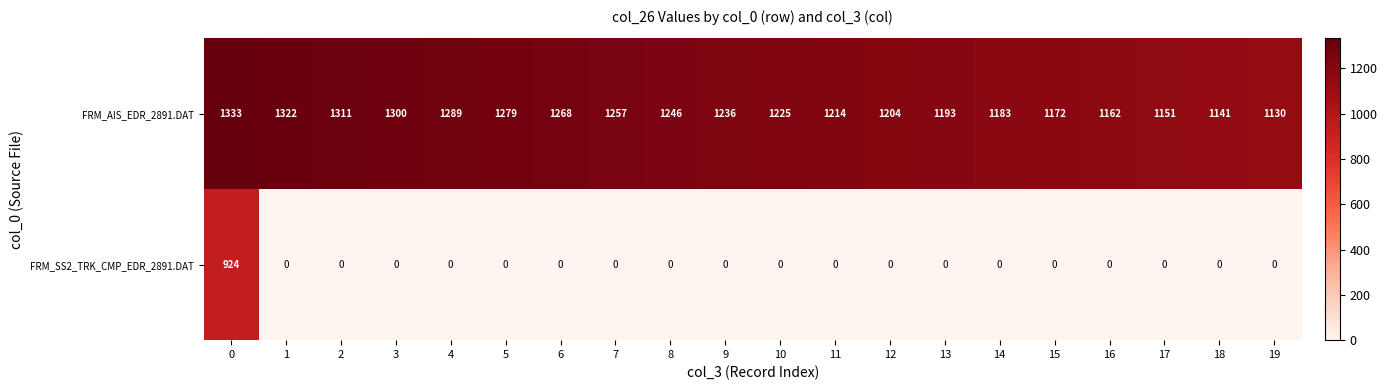

Which series has the largest total across all categories?

FRM_AIS_EDR_2891.DAT